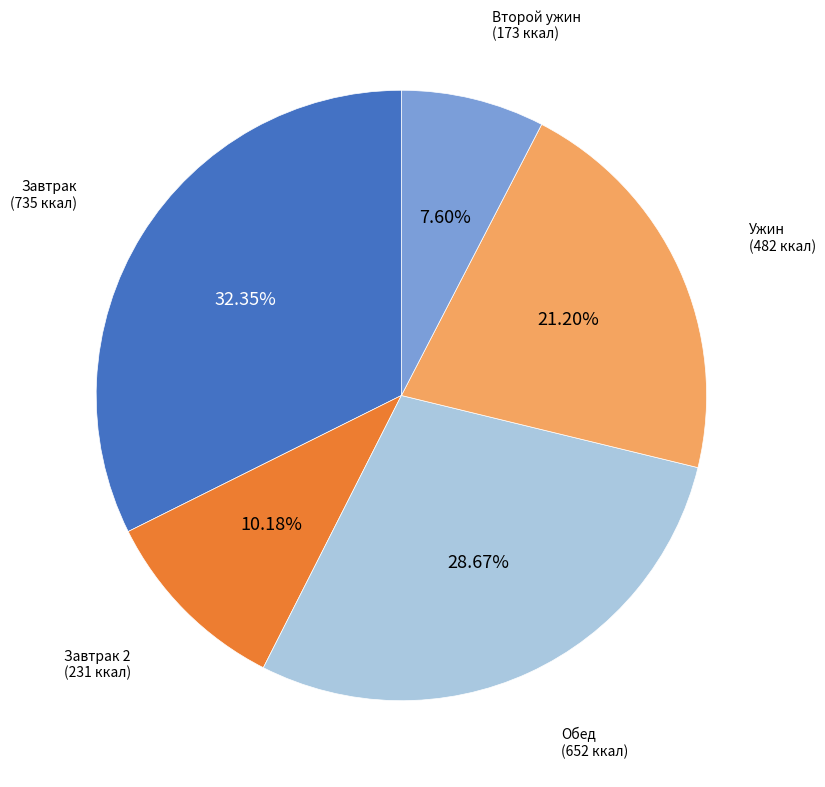

Is there any slice that represents more than half of the pie?

No